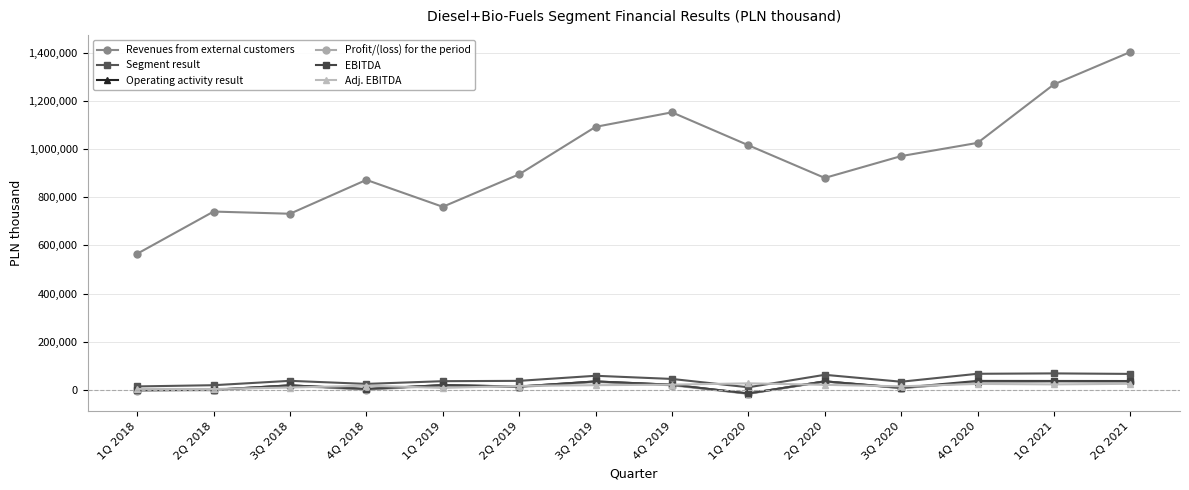

True or false: Revenues from external customers and Profit/(loss) for the period cross at least once.

False